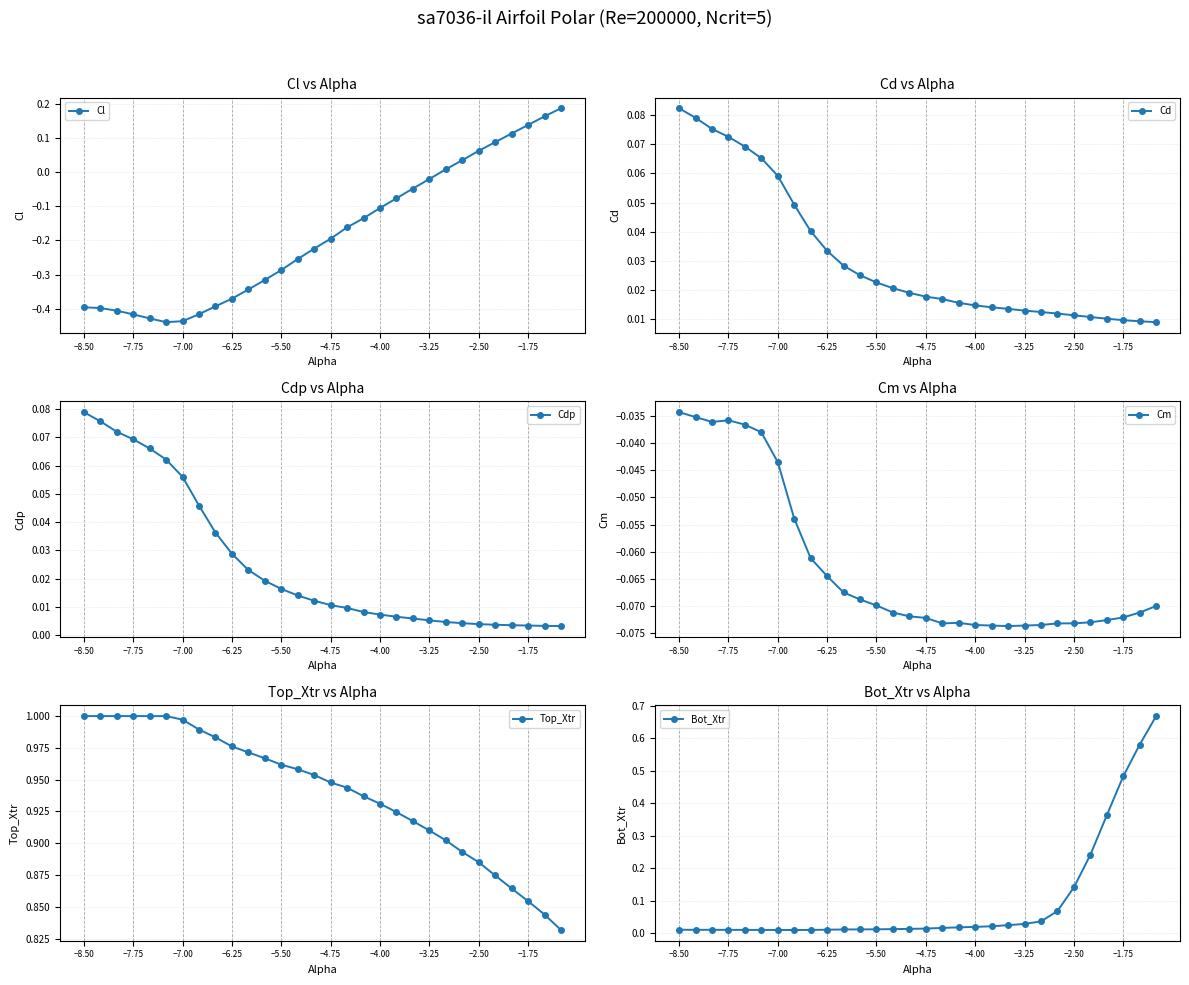

Count the Cd values in the range 0 to 1.

30